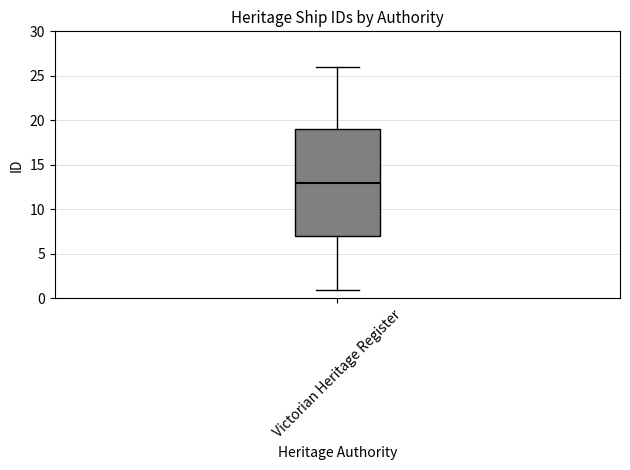

Transcribe this box plot: give where the median line is, the range the box spans, and where the two whiskers end, as read against the y-axis. The values are not printed on the chart, so give them approximately, as read against the axis.

median 13, box 7 to 19, whiskers 1 to 26